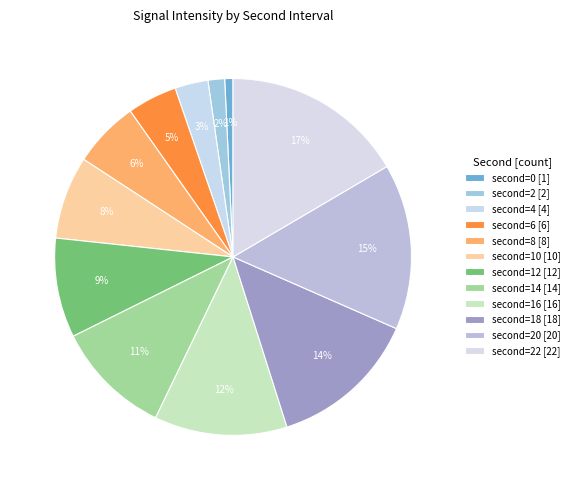

Rank the categories by value from highest to lowest.

second=22 [22], second=20 [20], second=18 [18], second=16 [16], second=14 [14], second=12 [12], second=10 [10], second=8 [8], second=6 [6], second=4 [4], second=2 [2], second=0 [1]